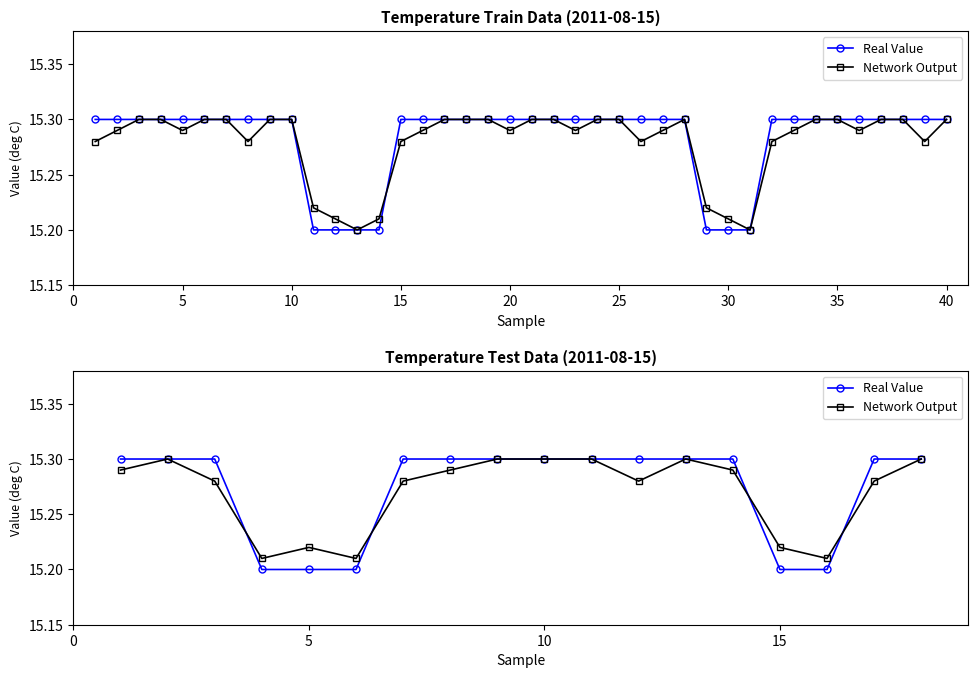

The value of Real Value at 15 is 22.3. True or false?

False